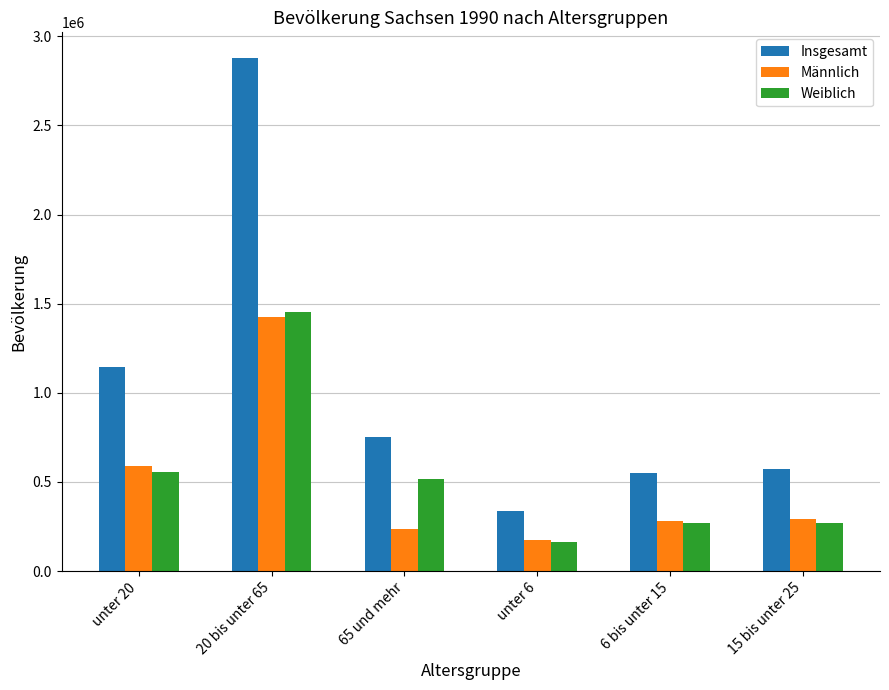

At which label is Insgesamt closest to 1608232?

unter 20